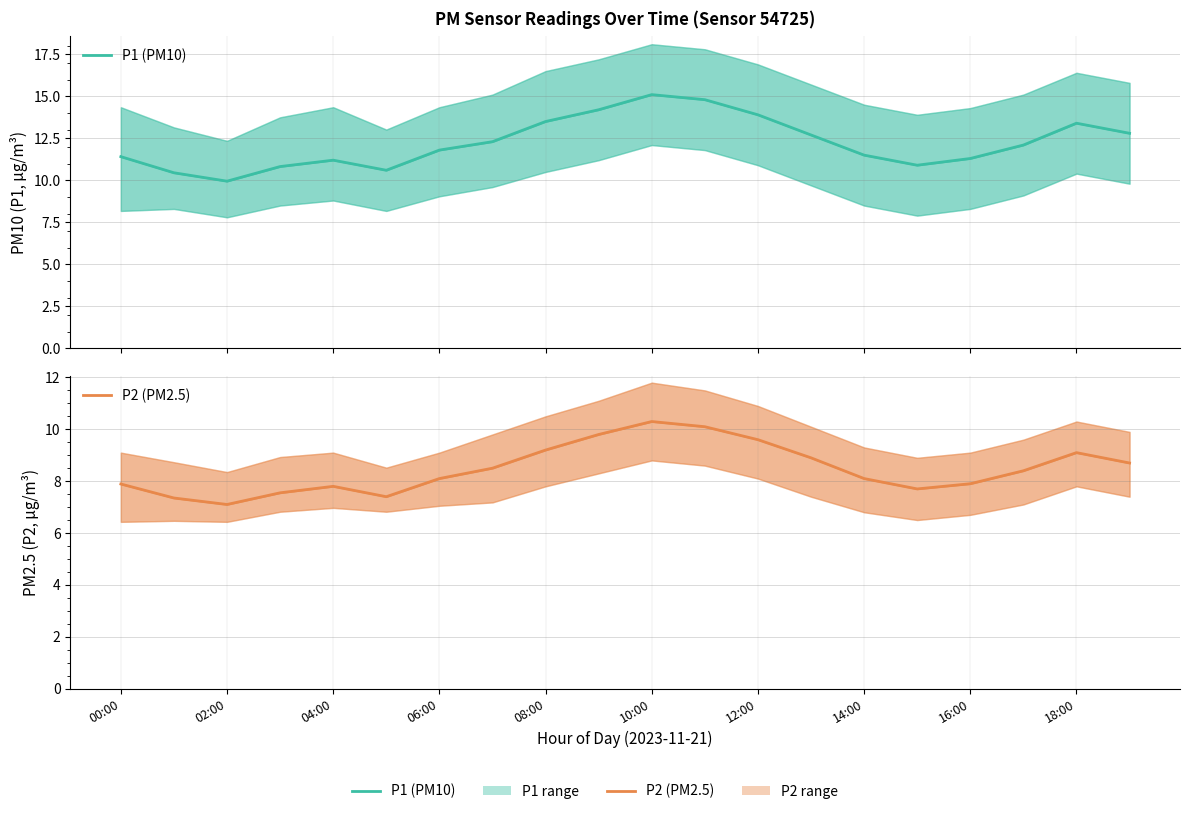

What is the label of the 15th point from the left?

14:00